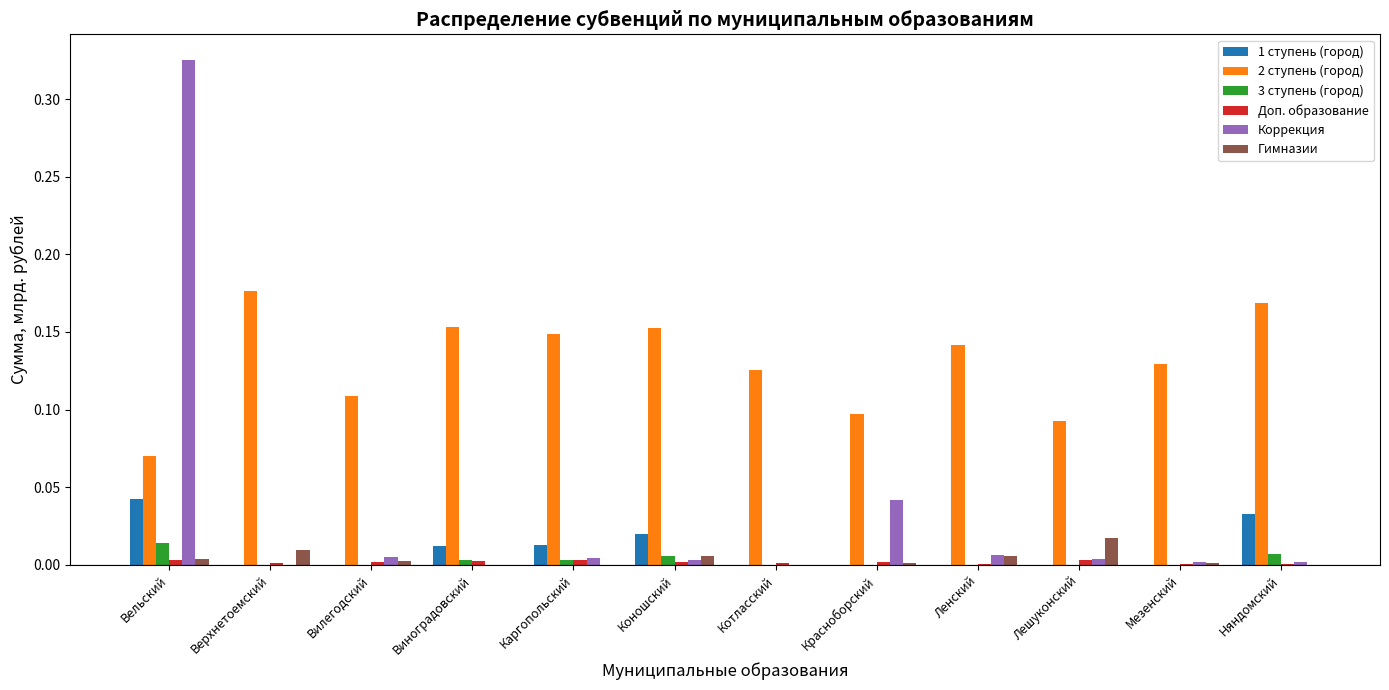

At which label does 3 ступень (город) reach its peak?

Вельский